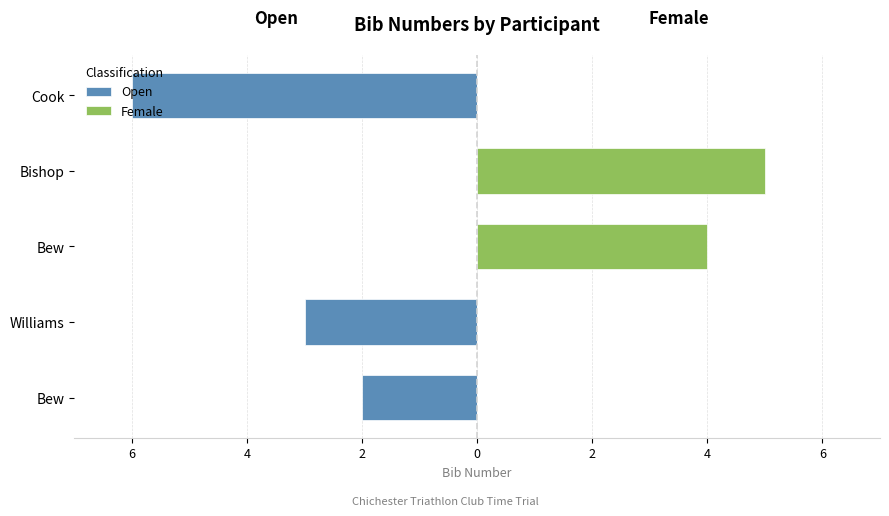

What value does the Female series have at Bew?

4